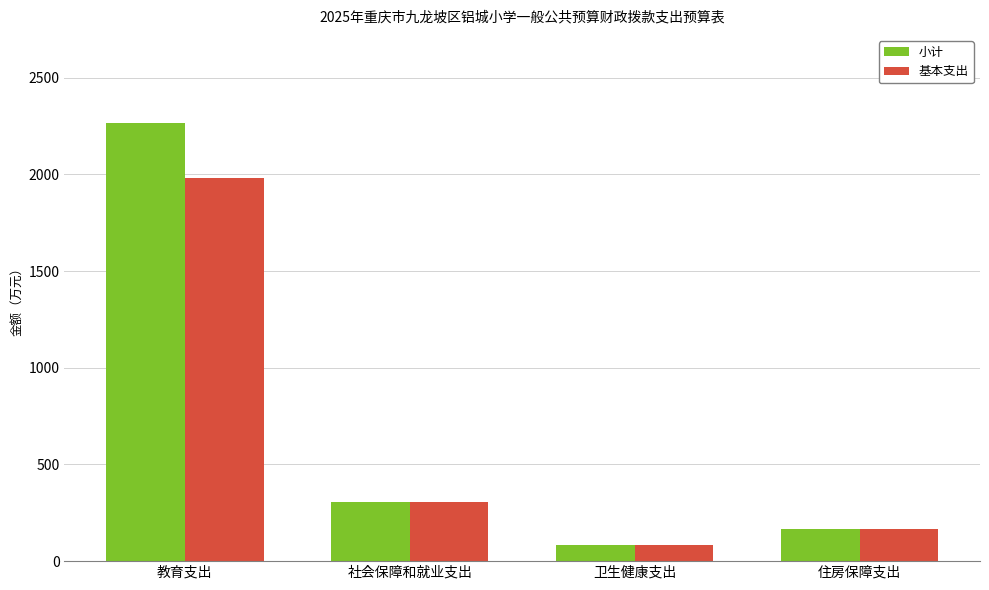

What are all the series names shown in the legend?

小计, 基本支出